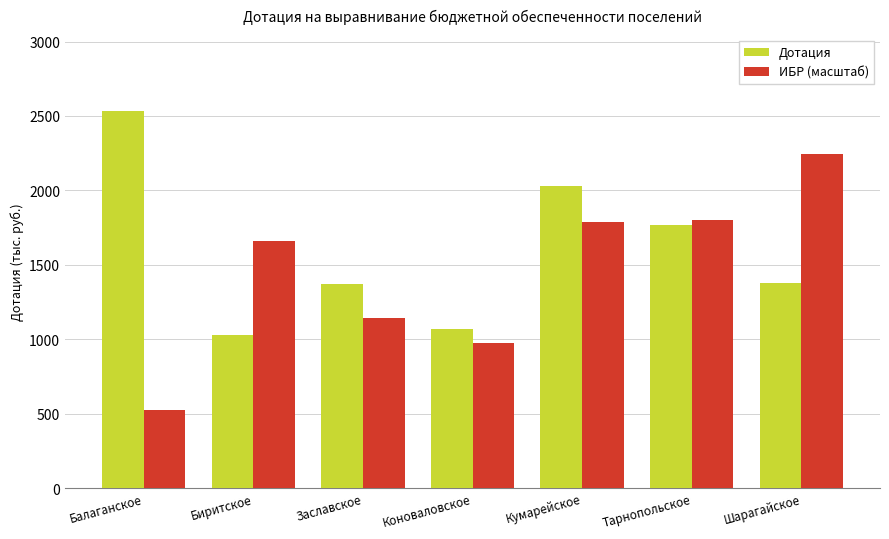

Which category has the lowest value across all series?

Балаганское